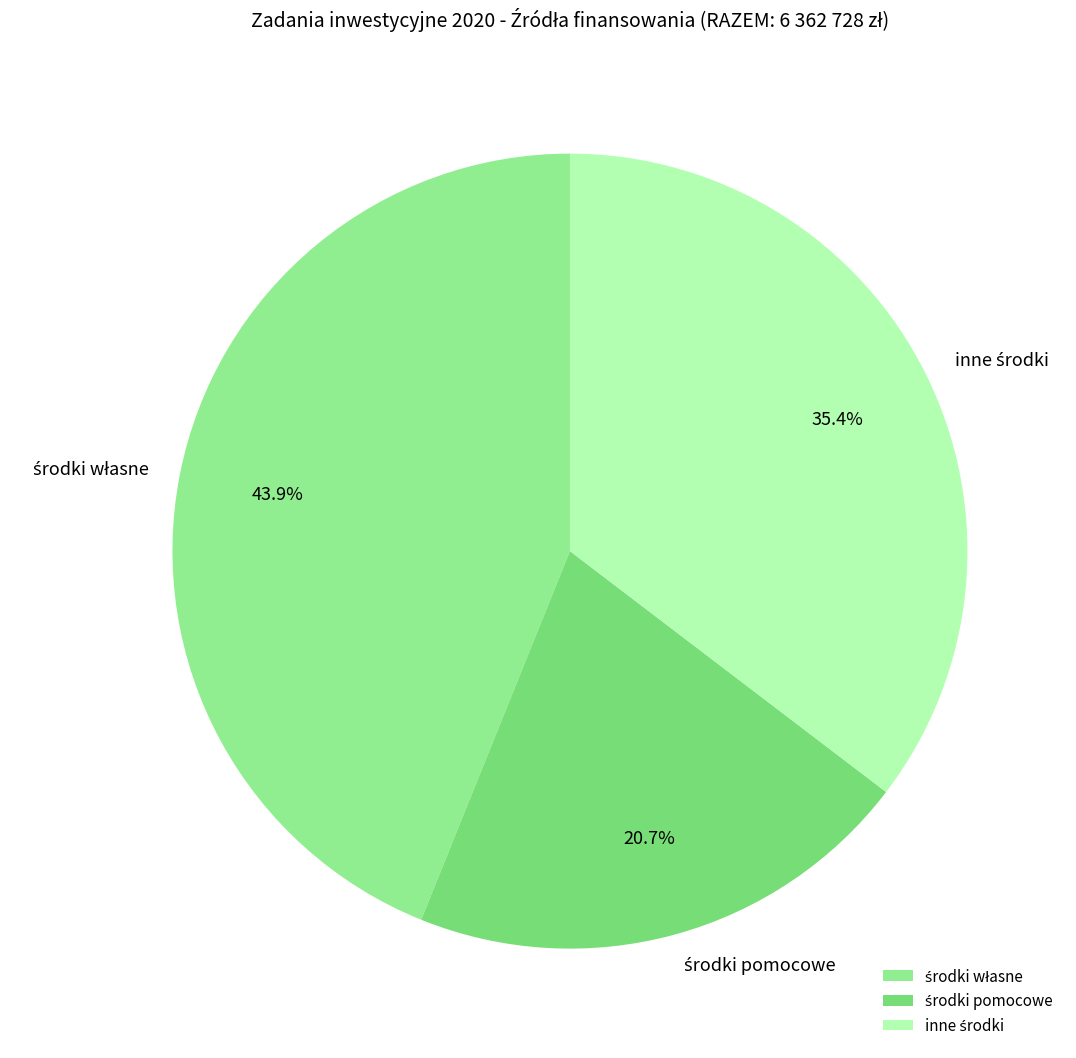

Is there any slice that represents more than half of the pie?

No